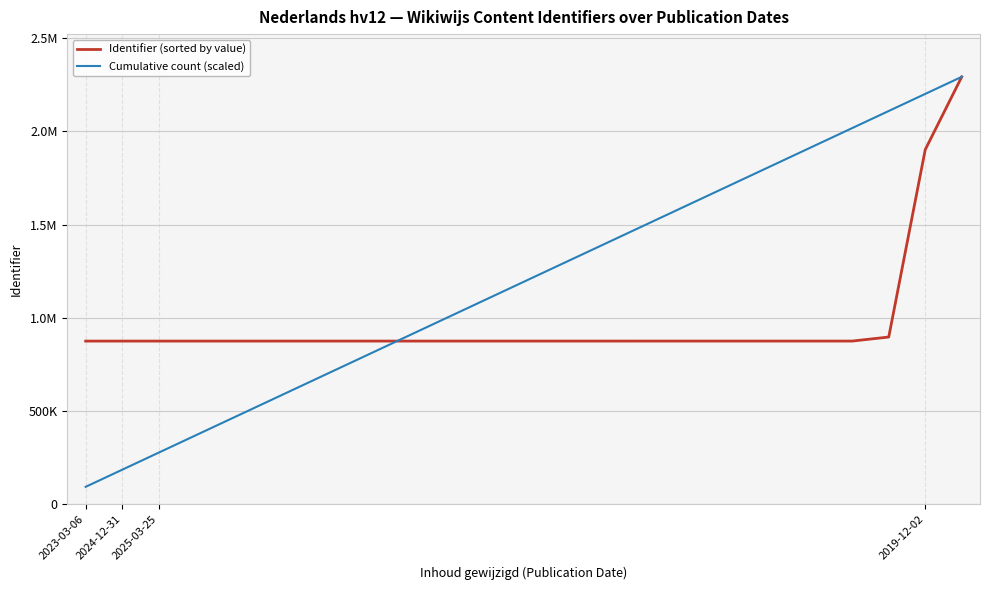

What are all the series names shown in the legend?

Identifier (sorted by value), Cumulative count (scaled)